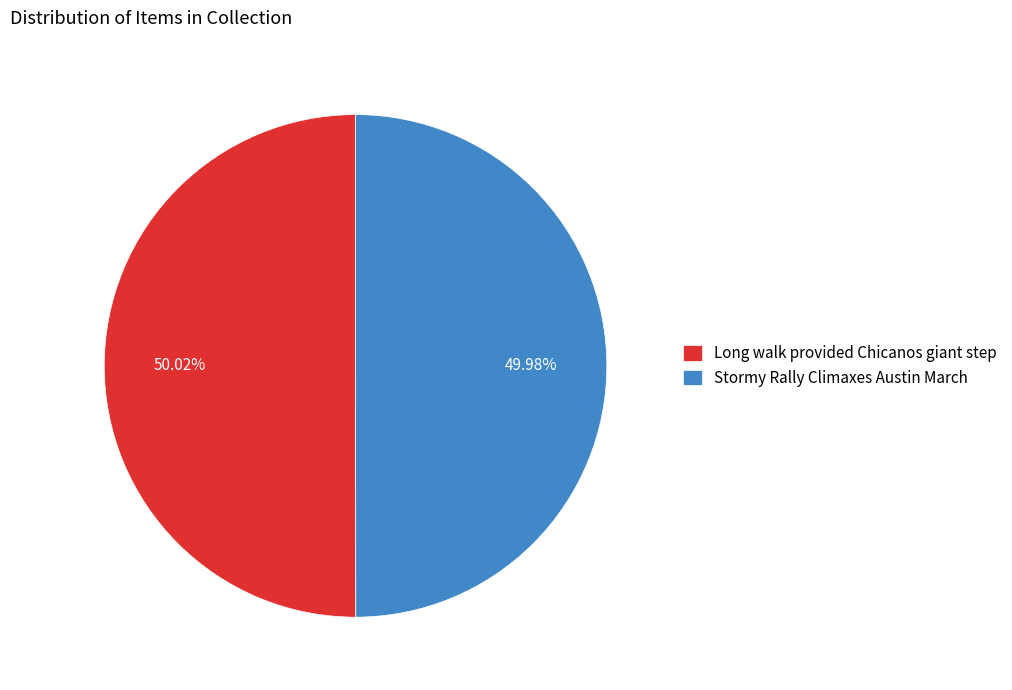

How many slices are in this pie chart?

2